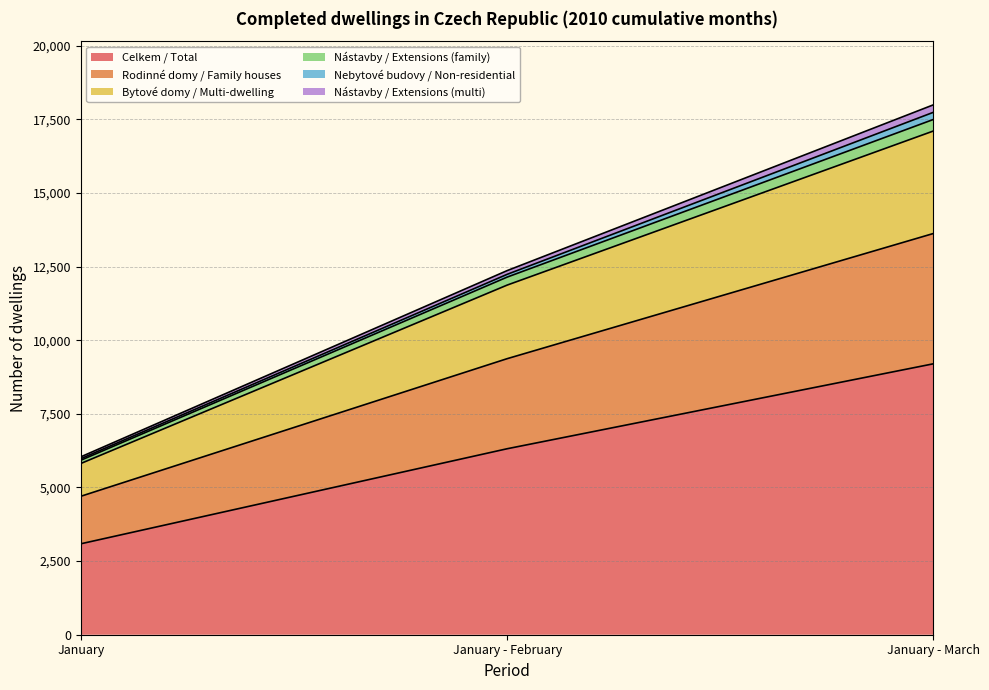

Which category has the lowest value across all series?

January